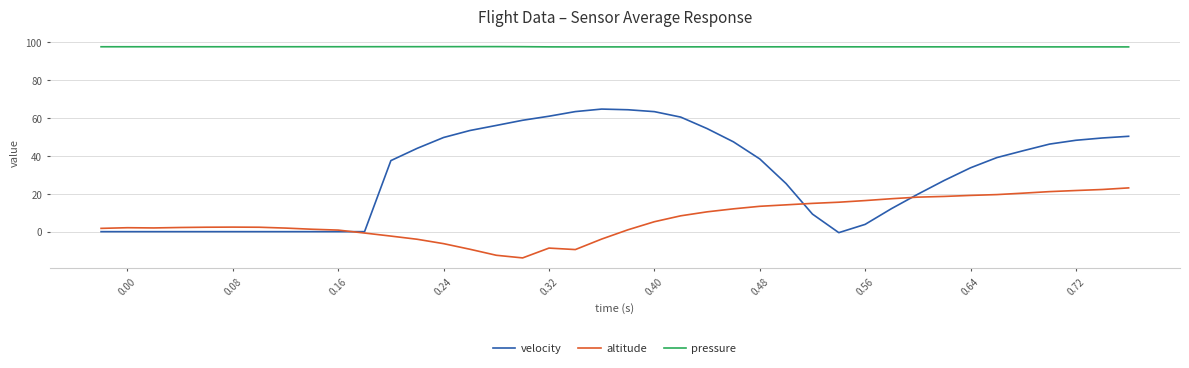

True or false: pressure and altitude intersect in this chart.

False